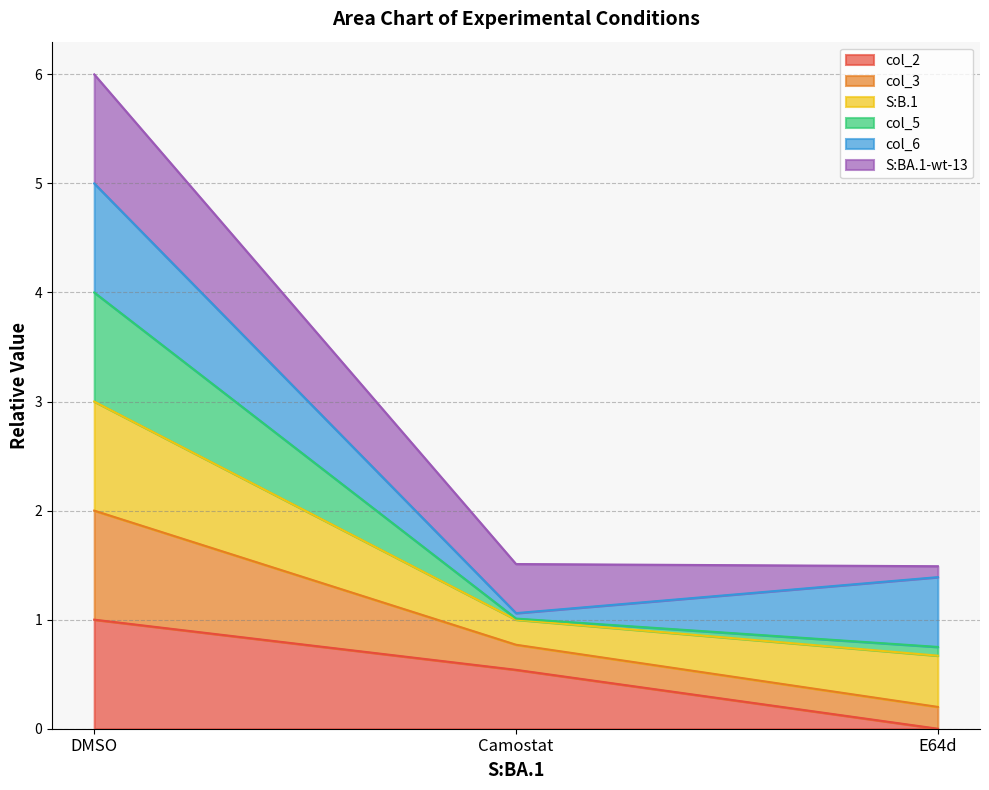

At which category is the sum across all series the highest?

DMSO